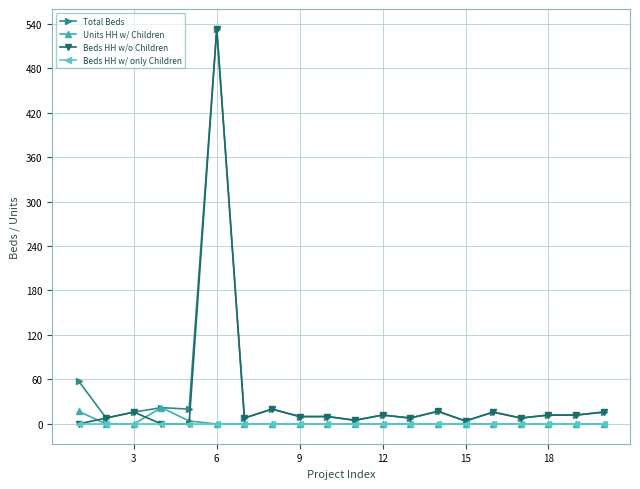

True or false: Units HH w/ Children has more than 0 interior local peaks.

True